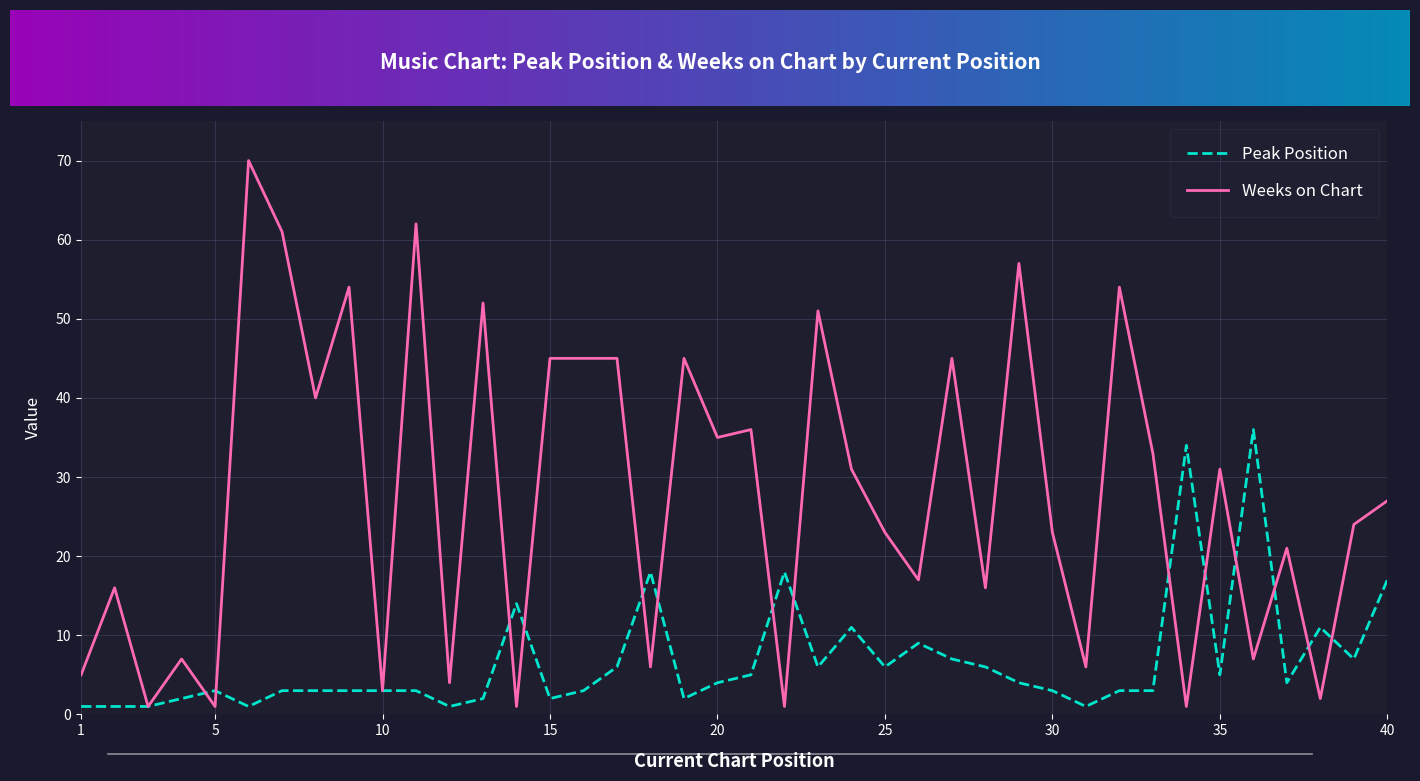

How many lines are shown in the chart?

2